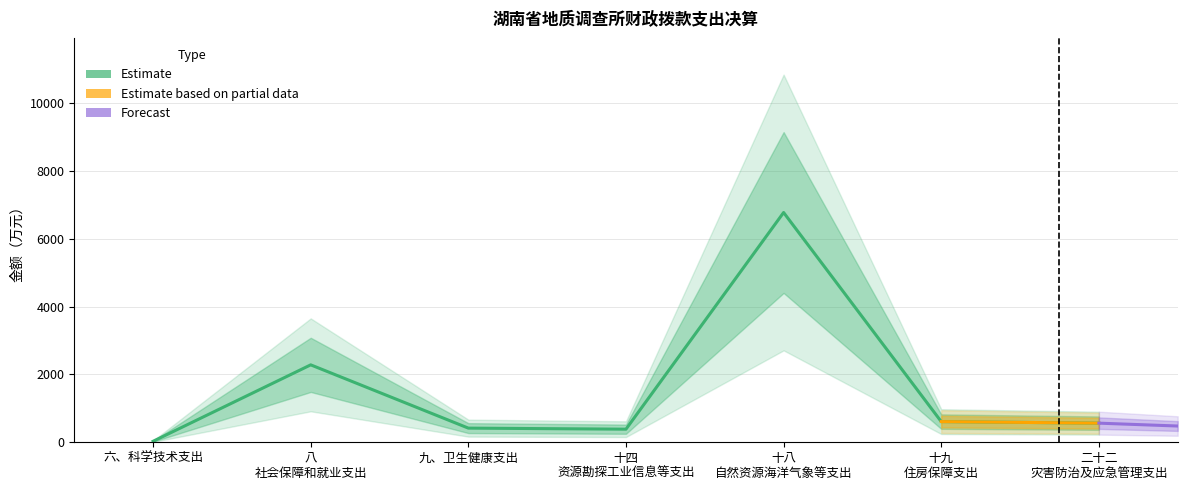

Reading right to left, list all the values displayed in this chart.

563.9	609.4	6775.2	386.2	417.4	2282.9	29.7